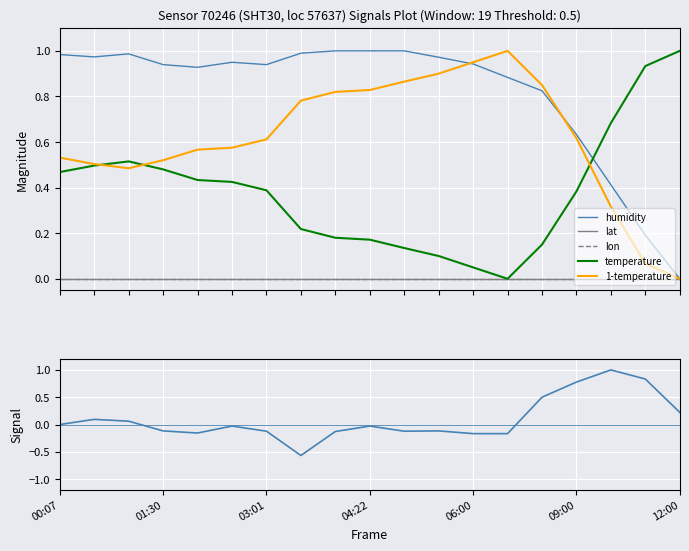

How many categories are shown in the chart?

19